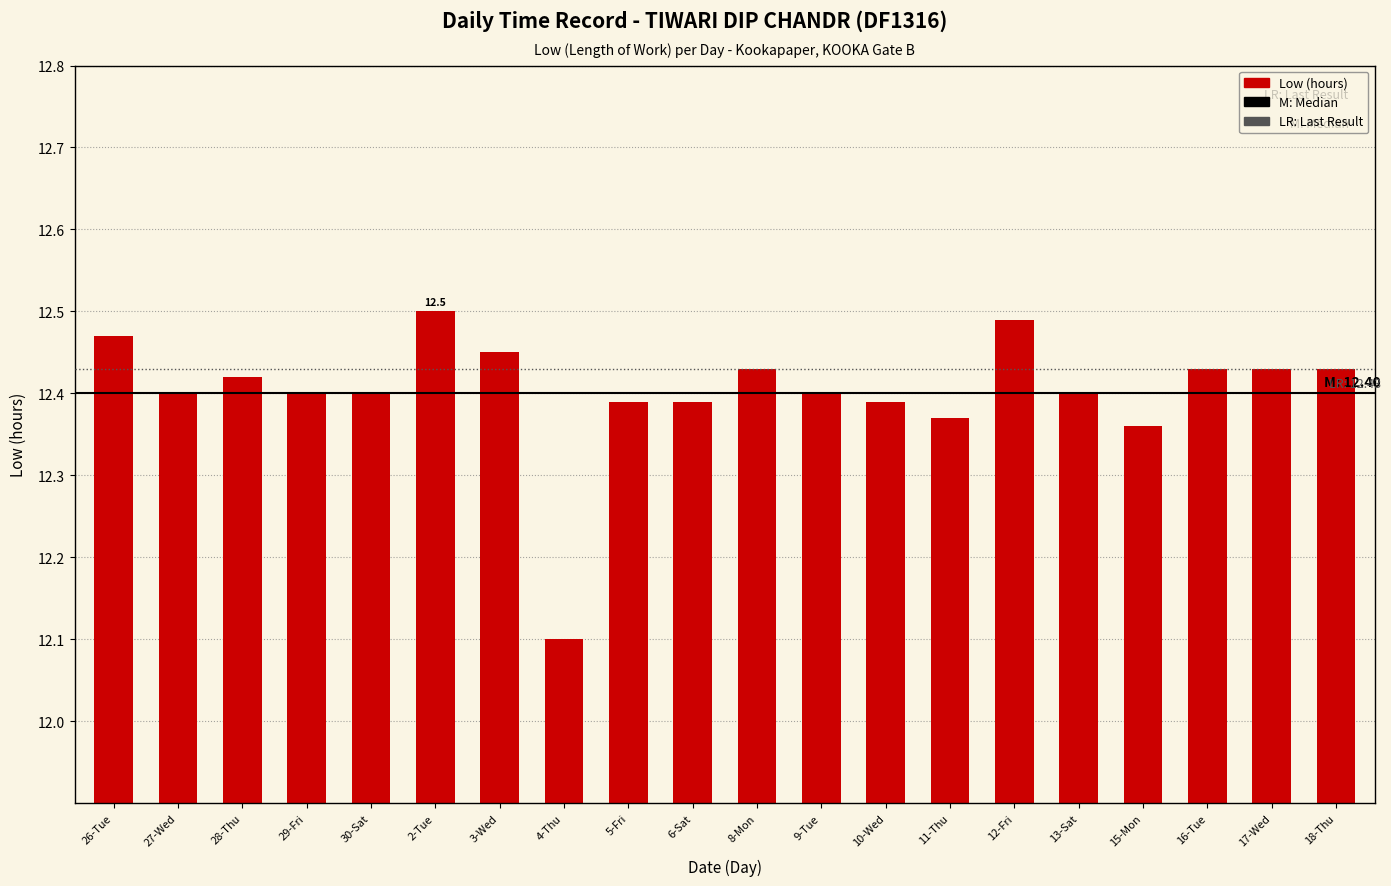

Between 15-Mon and 26-Tue, which is larger?

26-Tue